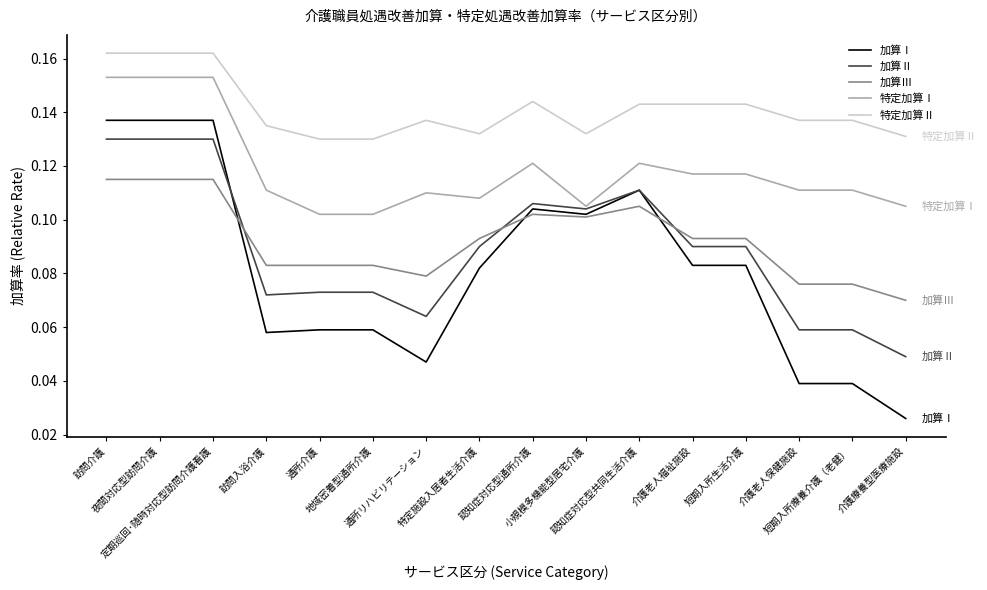

Between 通所介護 and 特定施設入居者生活介護, which series saw the biggest shift?

加算Ⅰ